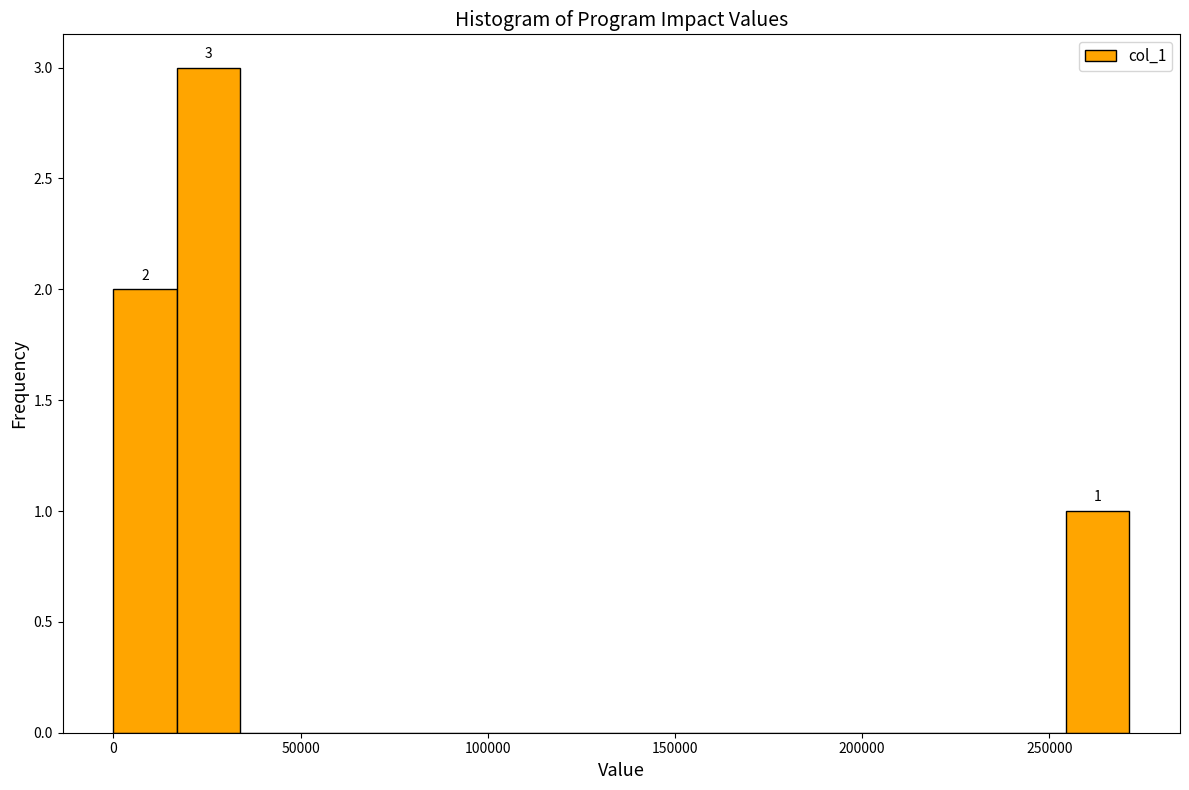

Around what value on the x-axis is the tallest bar? Give the approximate position of its centre, as read against the axis.

25000